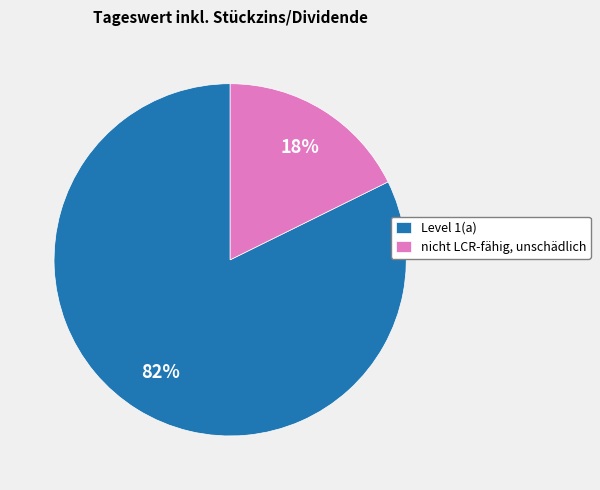

Rank the categories by value from highest to lowest.

Level 1(a), nicht LCR-fähig, unschädlich